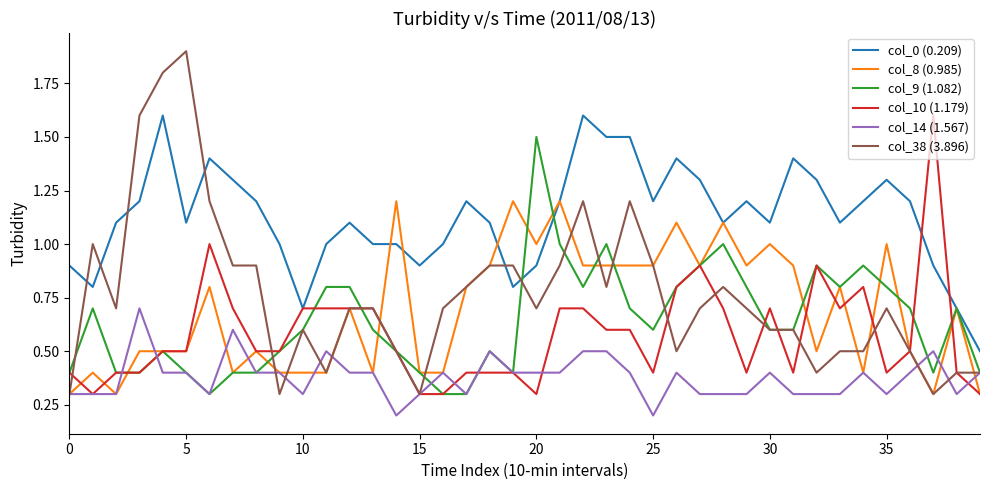

Which series has the widest spread of values?

col_38 (3.896)